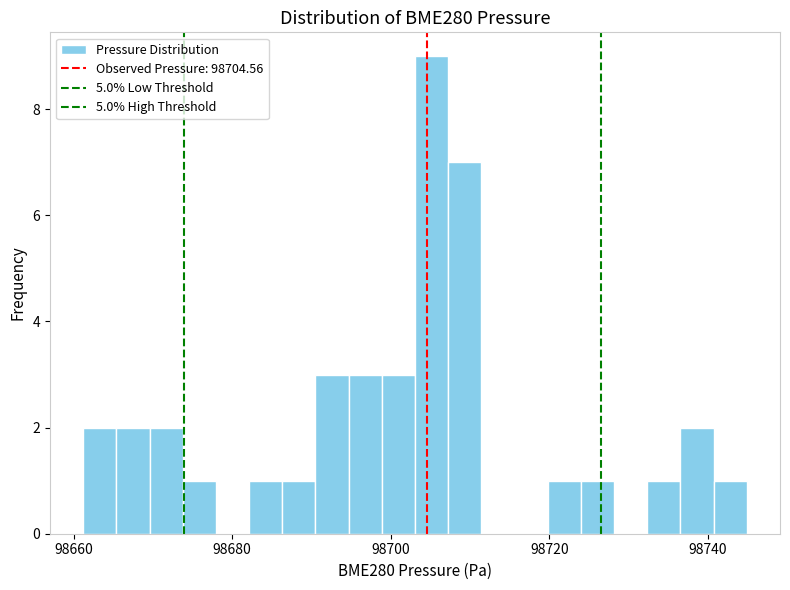

Read against the x-axis, roughly where is the centre of the tallest bar?

98706